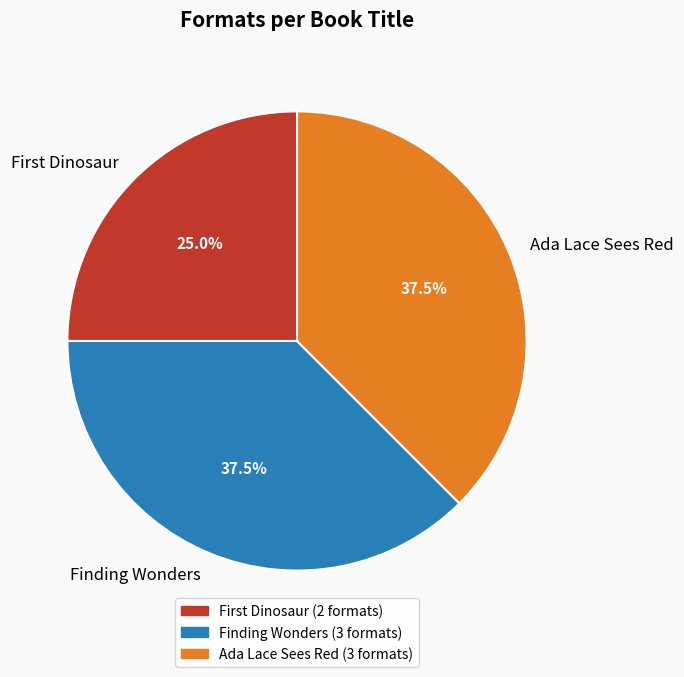

How many segments does this pie chart have?

3